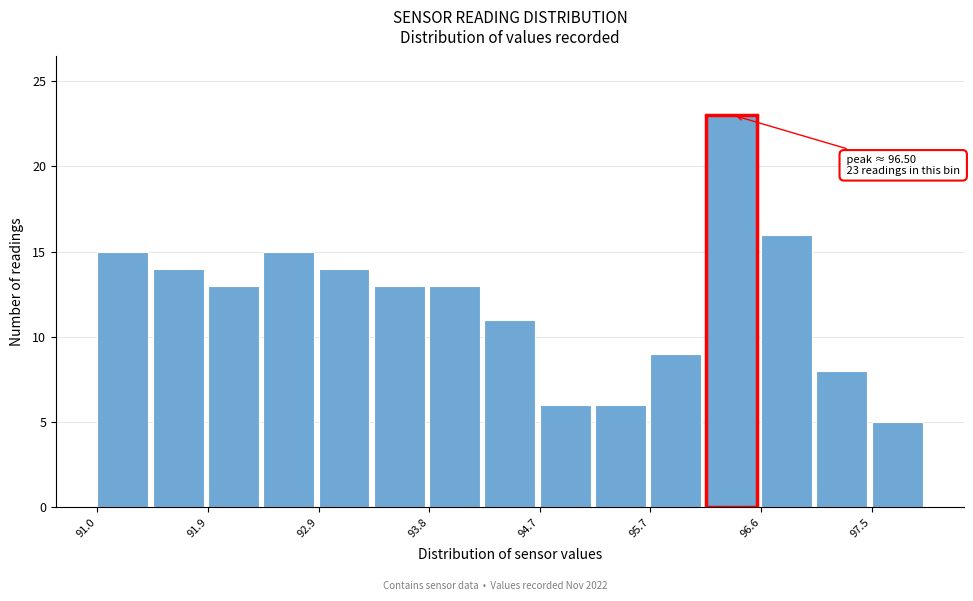

Over which range of the x-axis is the bar tallest?

96.1 to 96.6